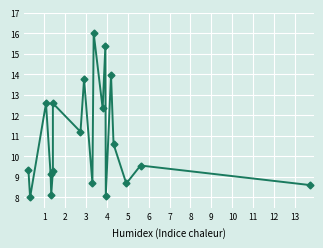

How many data points does each series have?

19